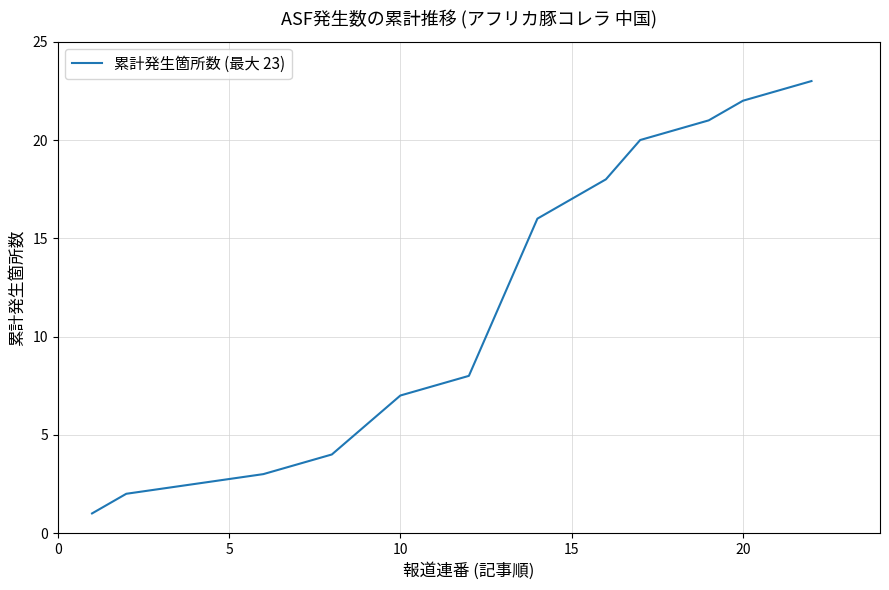

How many lines are shown in the chart?

1